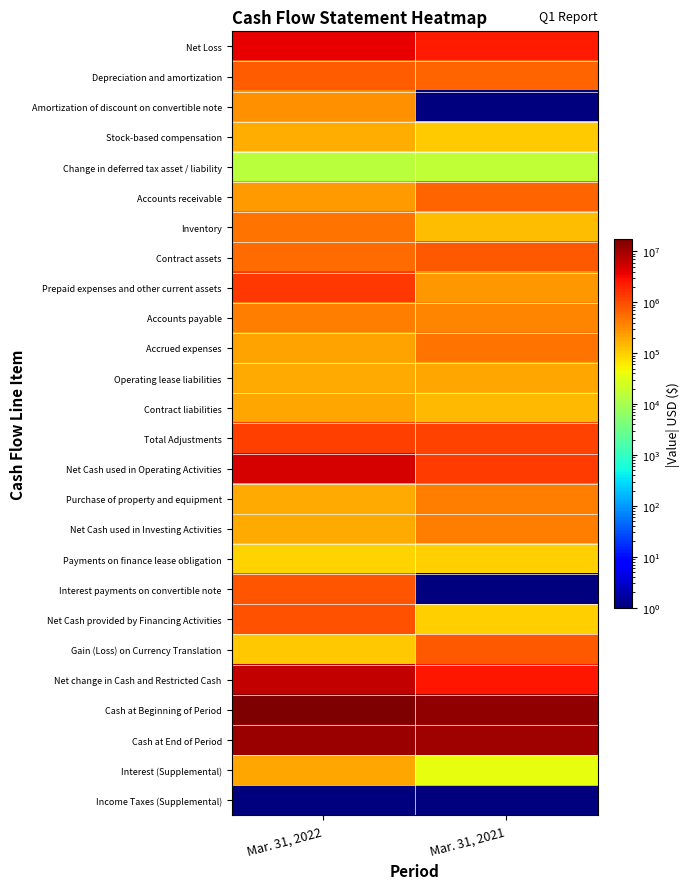

Reading left to right, extract all data points from this chart.

Net Loss: Mar. 31, 2022=3746424.0	Mar. 31, 2021=2459429.0
Depreciation and amortization: Mar. 31, 2022=746357.0	Mar. 31, 2021=631217.0
Amortization of discount on convertible note: Mar. 31, 2022=297338.0	Mar. 31, 2021=0.1
Stock-based compensation: Mar. 31, 2022=178778.0	Mar. 31, 2021=102388.0
Change in deferred tax asset / liability: Mar. 31, 2022=14944.0	Mar. 31, 2021=16466.0
Accounts receivable: Mar. 31, 2022=237953.0	Mar. 31, 2021=657926.0
Inventory: Mar. 31, 2022=505962.0	Mar. 31, 2021=138918.0
Contract assets: Mar. 31, 2022=585678.0	Mar. 31, 2021=772940.0
Prepaid expenses and other current assets: Mar. 31, 2022=1399481.0	Mar. 31, 2021=261232.0
Accounts payable: Mar. 31, 2022=414995.0	Mar. 31, 2021=372530.0
Accrued expenses: Mar. 31, 2022=209038.0	Mar. 31, 2021=492028.0
Operating lease liabilities: Mar. 31, 2022=185804.0	Mar. 31, 2021=205056.0
Contract liabilities: Mar. 31, 2022=205206.0	Mar. 31, 2021=141066.0
Total Adjustments: Mar. 31, 2022=1288522.0	Mar. 31, 2021=1155539.0
Net Cash used in Operating Activities: Mar. 31, 2022=5034944.0	Mar. 31, 2021=1303890.0
Purchase of property and equipment: Mar. 31, 2022=183031.0	Mar. 31, 2021=414875.0
Net Cash used in Investing Activities: Mar. 31, 2022=183031.0	Mar. 31, 2021=414875.0
Payments on finance lease obligation: Mar. 31, 2022=91807.0	Mar. 31, 2021=101192.0
Interest payments on convertible note: Mar. 31, 2022=840000.0	Mar. 31, 2021=0.1
Net Cash provided by Financing Activities: Mar. 31, 2022=931807.0	Mar. 31, 2021=101192.0
Gain (Loss) on Currency Translation: Mar. 31, 2022=112537.0	Mar. 31, 2021=787185.0
Net change in Cash and Restricted Cash: Mar. 31, 2022=6262319.0	Mar. 31, 2021=2607142.0
Cash at Beginning of Period: Mar. 31, 2022=17489380.0	Mar. 31, 2021=13264499.0
Cash at End of Period: Mar. 31, 2022=11227061.0	Mar. 31, 2021=10675307.0
Interest (Supplemental): Mar. 31, 2022=203289.0	Mar. 31, 2021=37236.0
Income Taxes (Supplemental): Mar. 31, 2022=0.1	Mar. 31, 2021=0.1